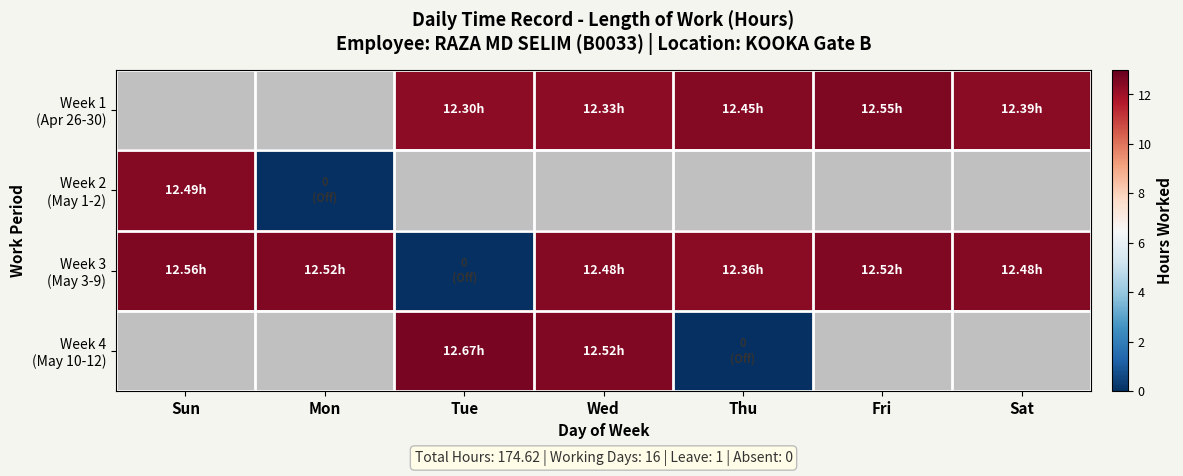

How many data points in Week 4 (May 10-12) are above 12?

2